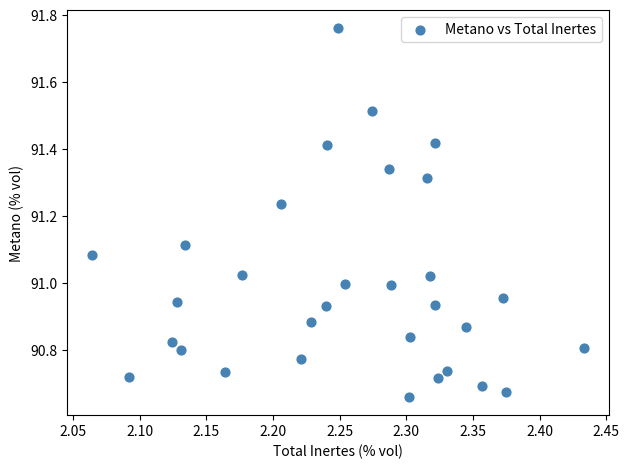

What is the range of Y values (max minus min)?

1.1